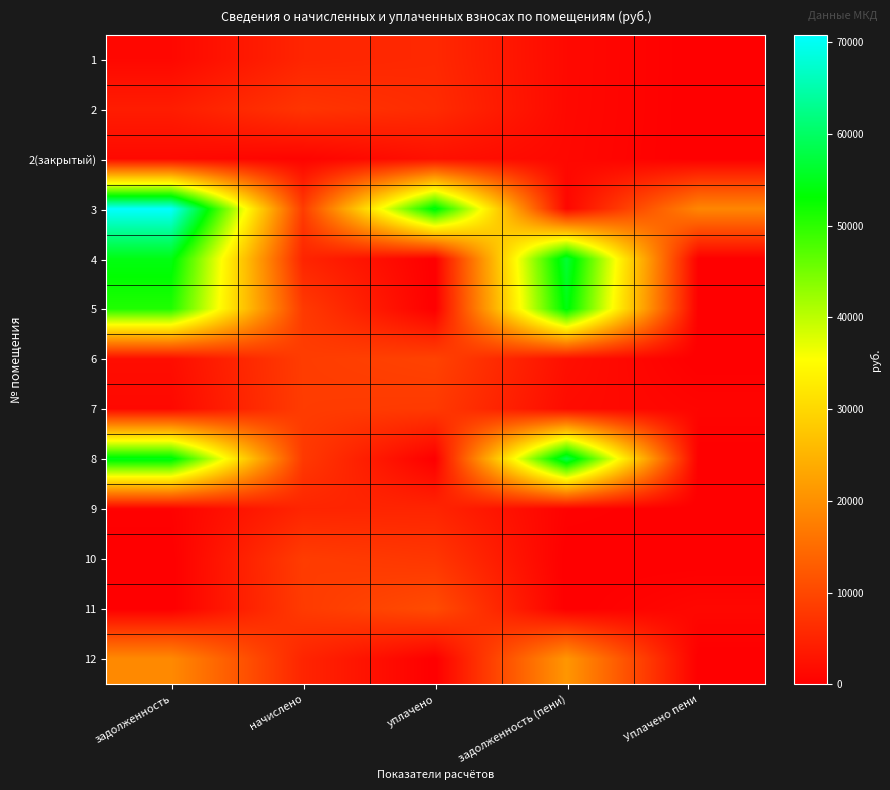

List the series in order of their peak value, lowest first.

2(закрытый), 9, 1, 2, 7, 10, 6, 11, 12, 5, 4, 8, 3